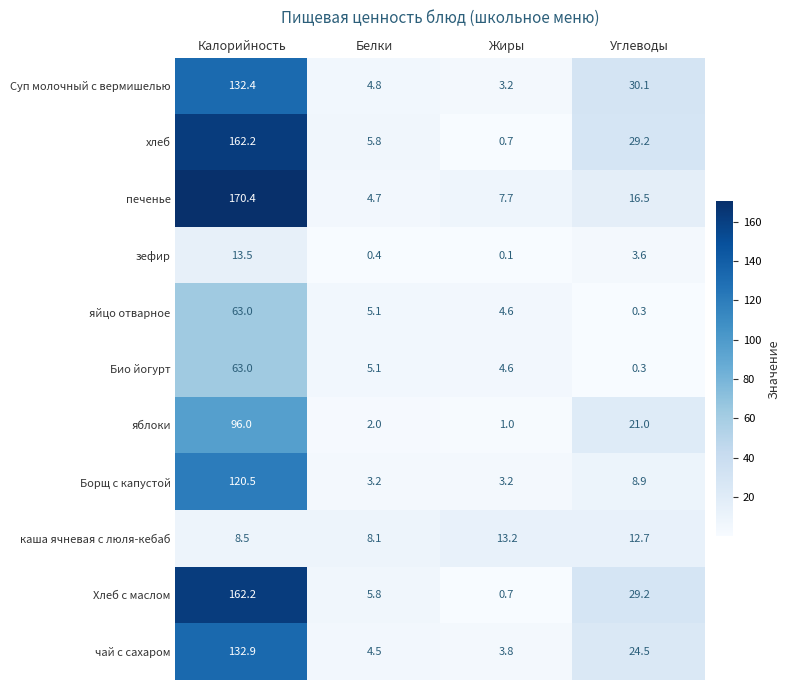

What is the difference between the maximum and second lowest values in the Био йогурт series?

58.4